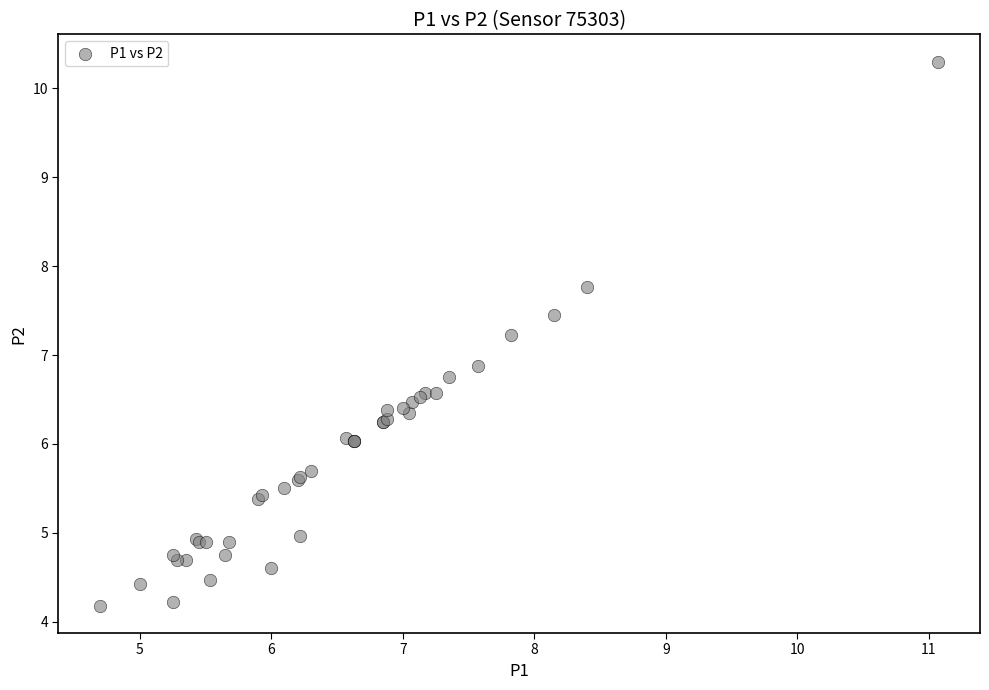

What Y value in the scatter plot is closest to 7?

6.9